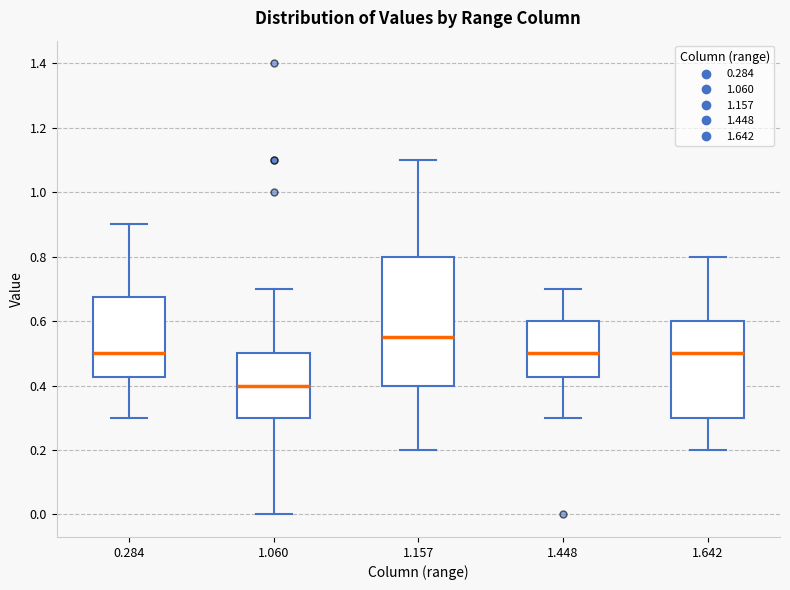

Reading left to right, transcribe this box plot: for each box, give where its median line is, the range the box spans, and where its two whiskers end, as read against the y-axis. The values are not printed on the chart, so give them approximately, as read against the axis.

0.284: median 0.50, box 0.42 to 0.68, whiskers 0.30 to 0.90
1.060: median 0.40, box 0.30 to 0.50, whiskers 0.00 to 0.70
1.157: median 0.56, box 0.40 to 0.80, whiskers 0.20 to 1.10
1.448: median 0.50, box 0.42 to 0.60, whiskers 0.30 to 0.70
1.642: median 0.50, box 0.30 to 0.60, whiskers 0.20 to 0.80